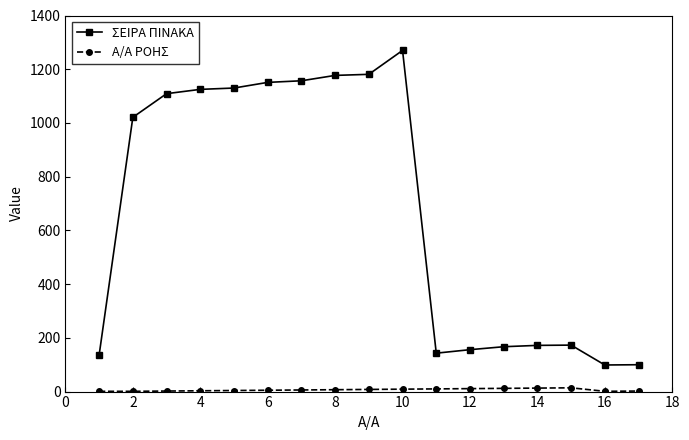

Which series has the widest spread of values?

ΣΕΙΡΑ ΠΙΝΑΚΑ